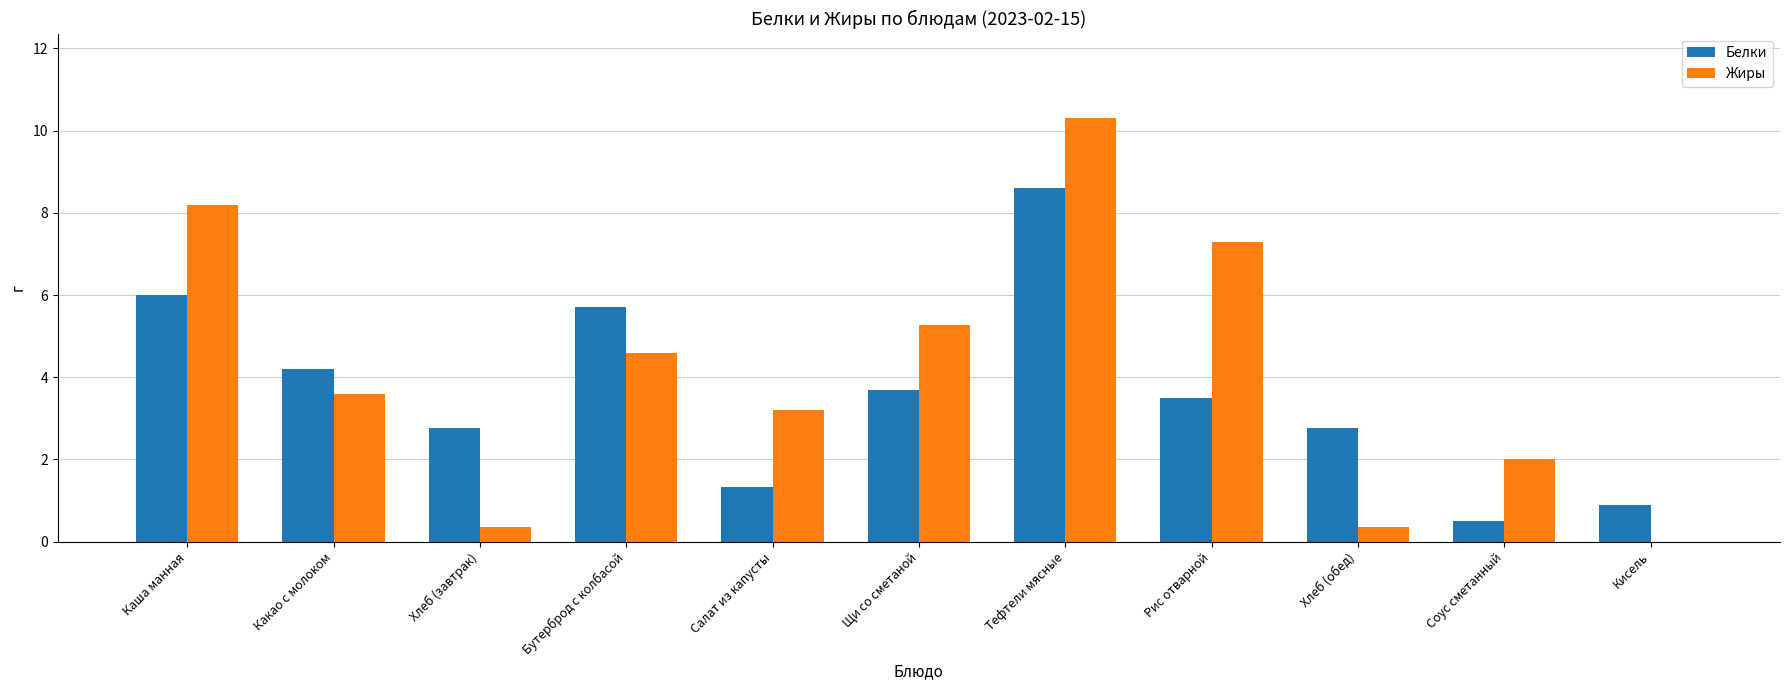

Which series changed the most between Щи со сметаной and Тефтели мясные?

Жиры